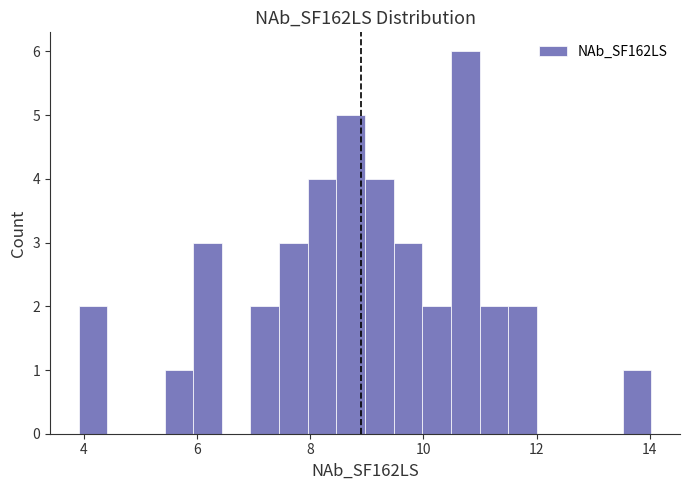

Around what value on the x-axis is the tallest bar? Give the approximate position of its centre, as read against the axis.

10.8